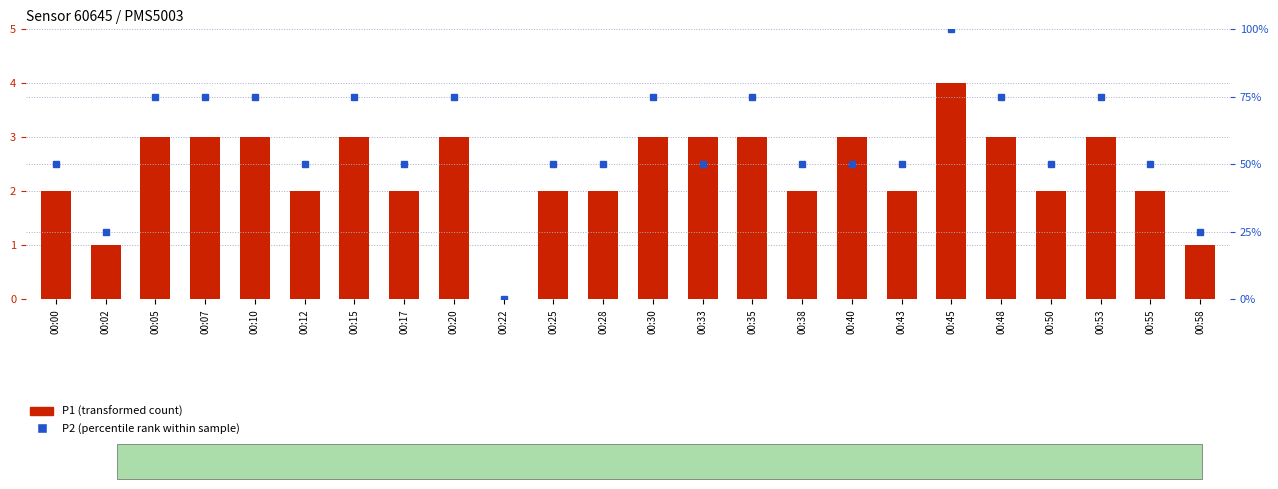

How many groups of bars are there?

24